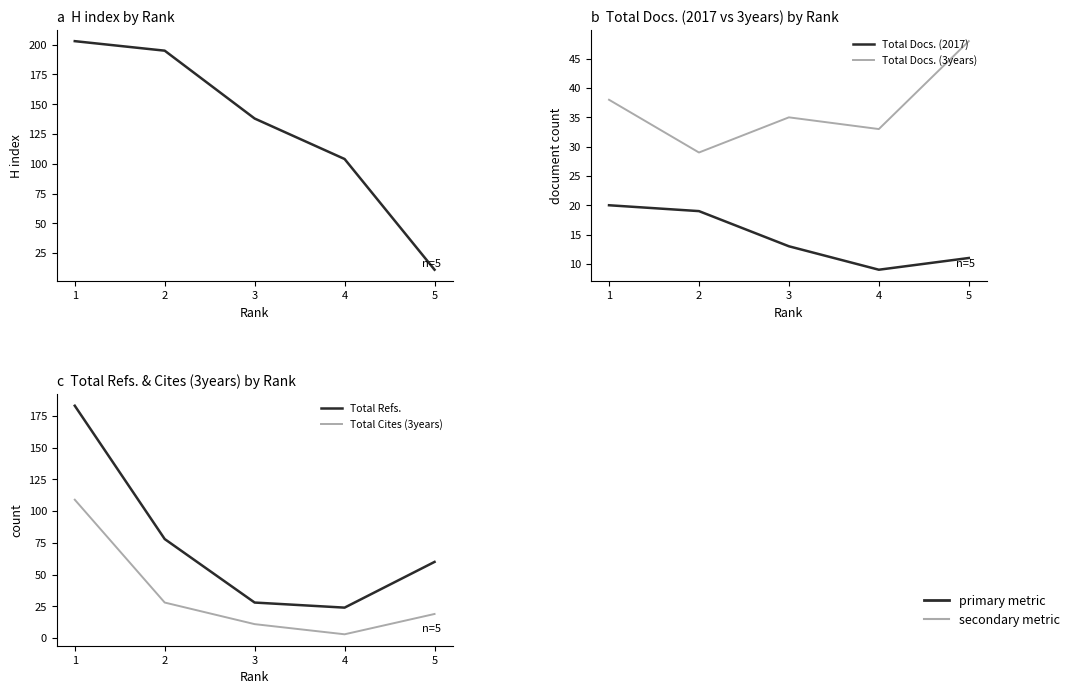

Rank the series at 3 from lowest to highest value.

Total Cites (3years), Total Docs. (2017), Total Refs., Total Docs. (3years), H index